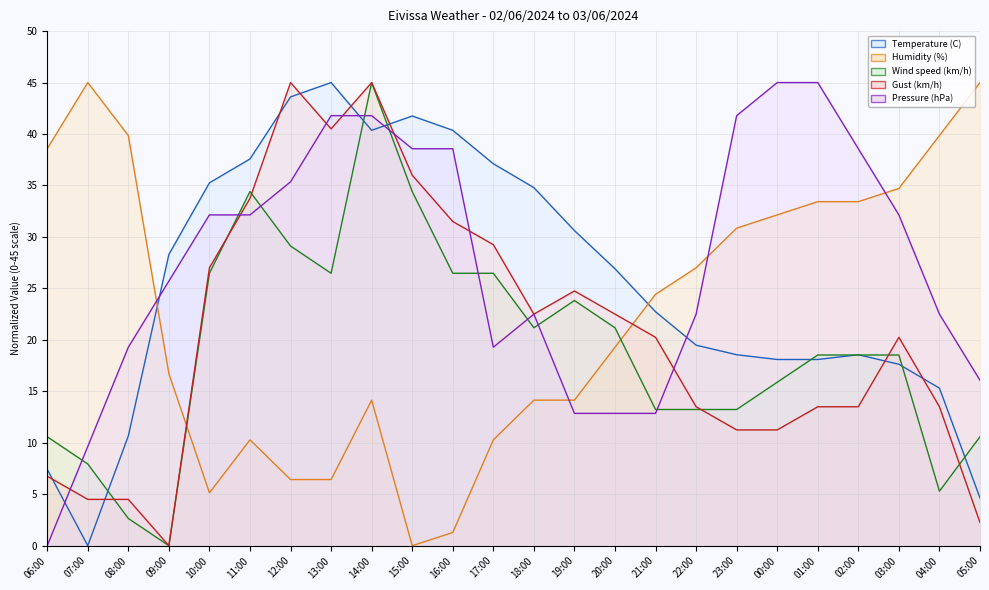

True or false: Humidity (%) and Temperature (C) intersect in this chart.

True